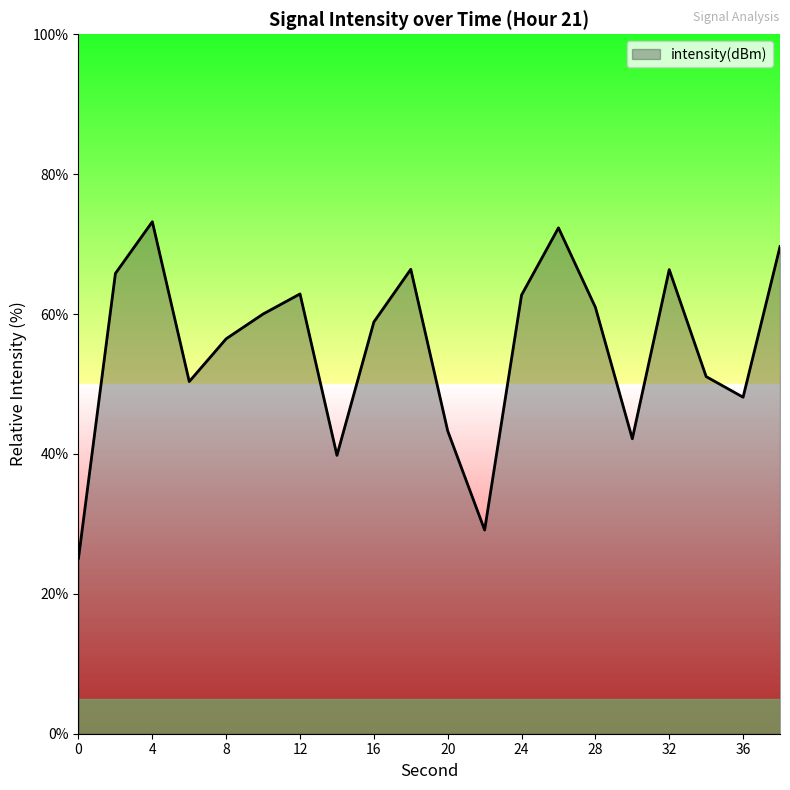

What is the minimum value shown in the chart?

25.1